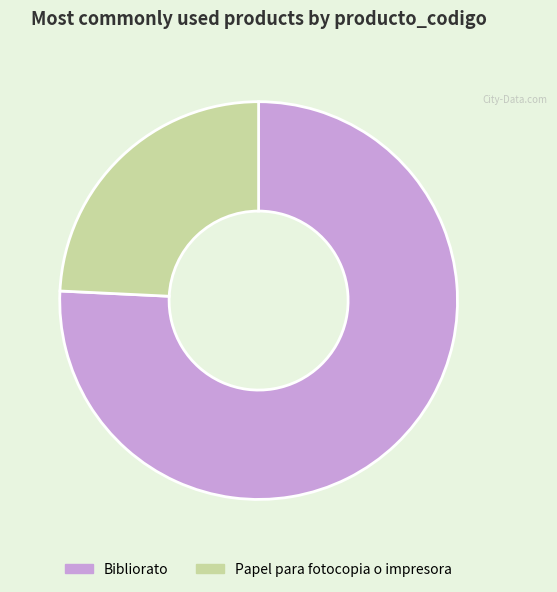

What is the majority slice?

Bibliorato